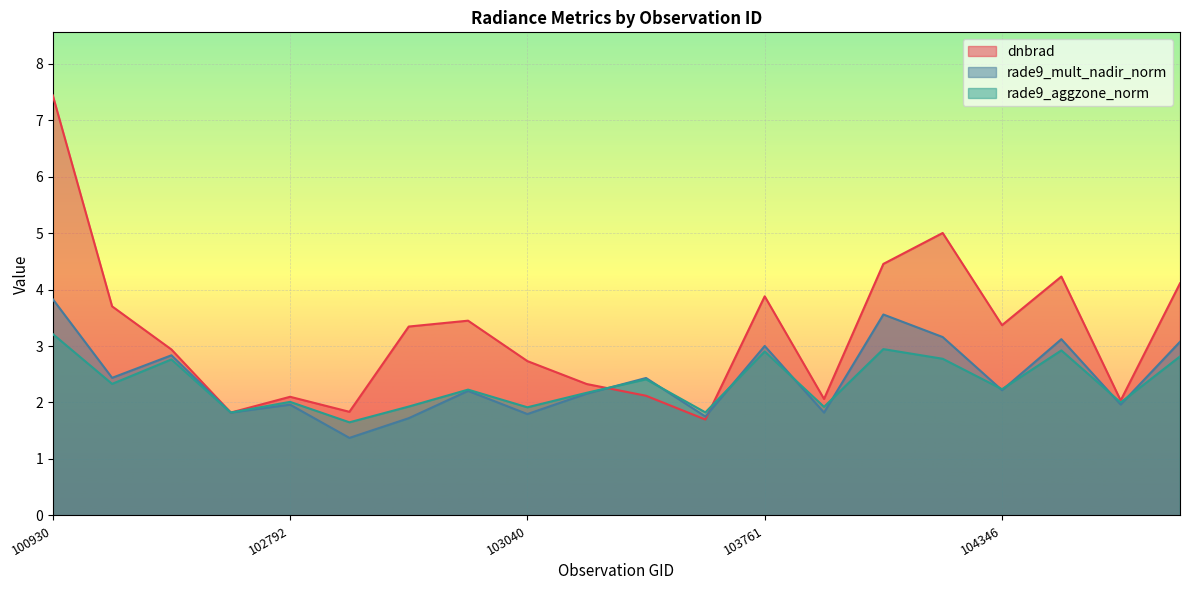

Where does the rade9_mult_nadir_norm series first go above 2?

100930